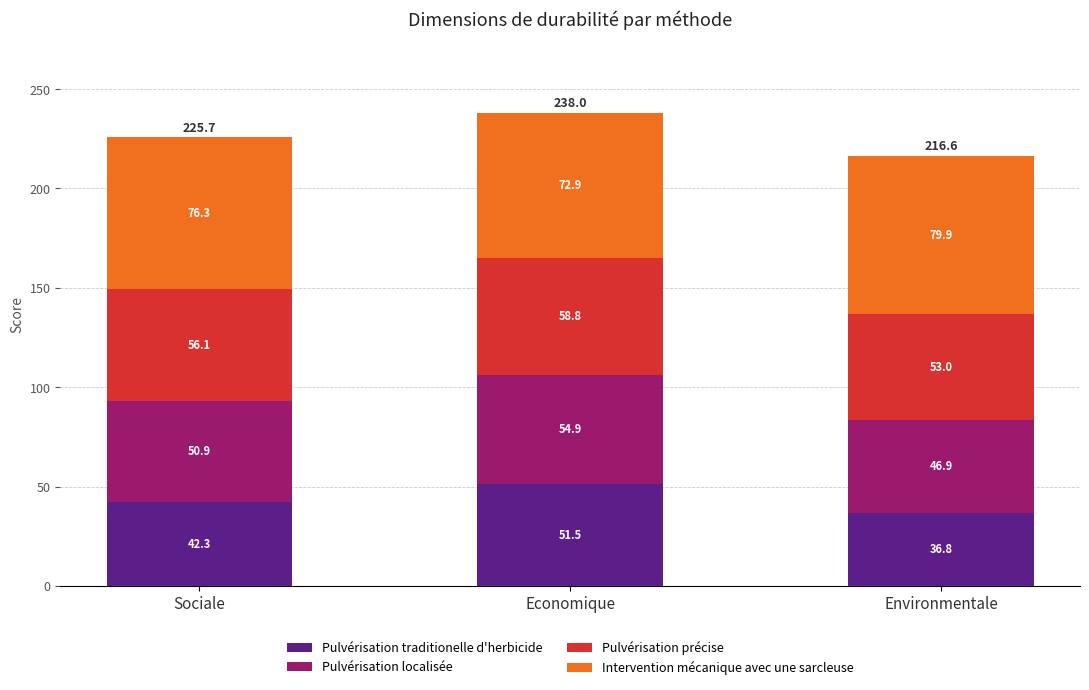

Count the number of data series in this chart.

4